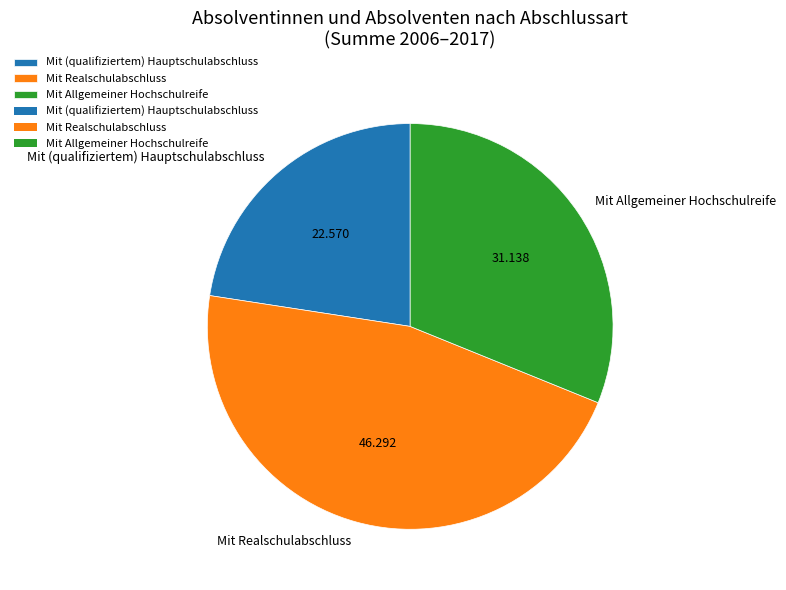

Which slice is the largest?

Mit Realschulabschluss